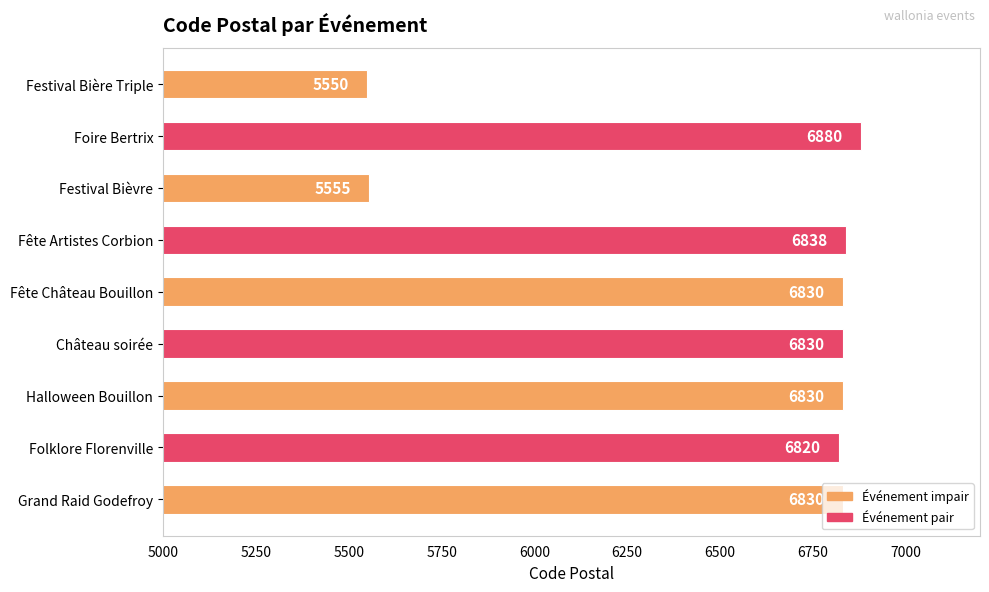

Count the number of data series in this chart.

1